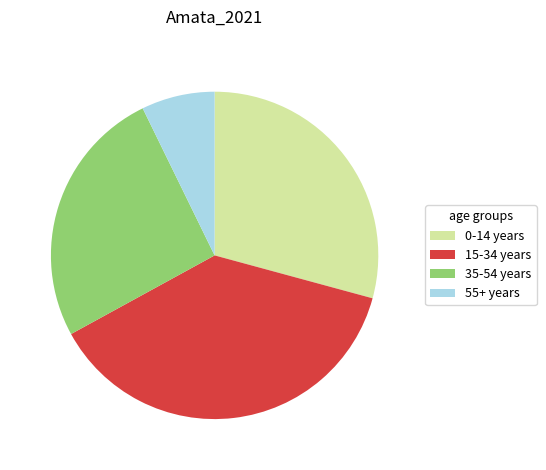

The 35-54 years slice represents 26% of the pie. True or false?

True